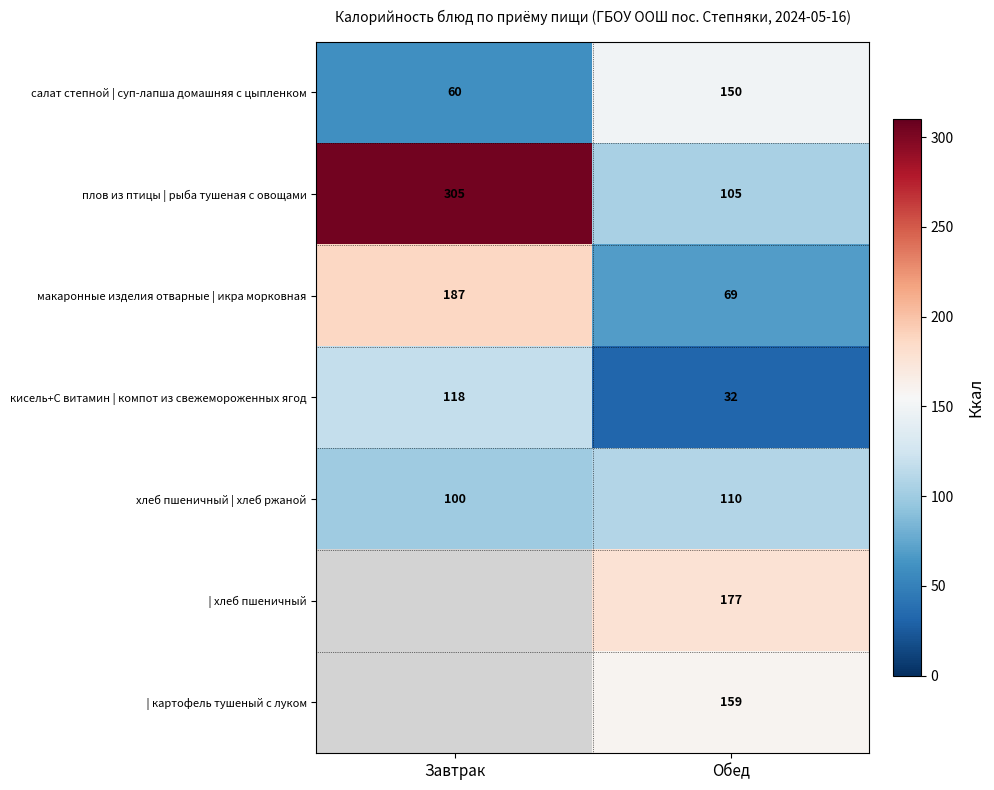

At which label does макаронные изделия отварные | икра морковная reach its peak?

Завтрак